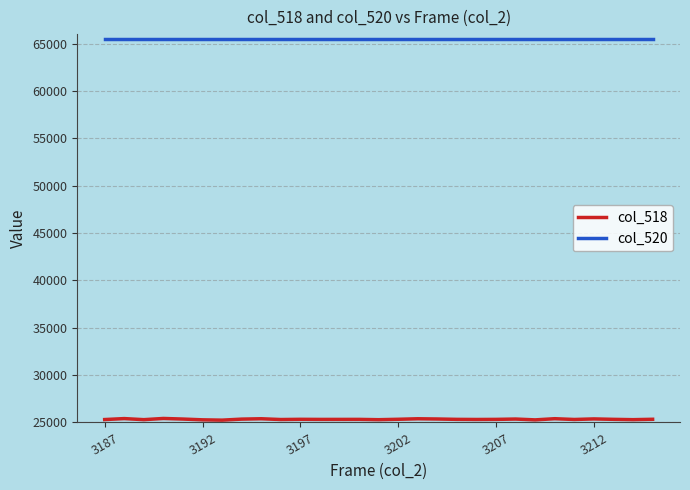

What is the smallest value displayed?

25245